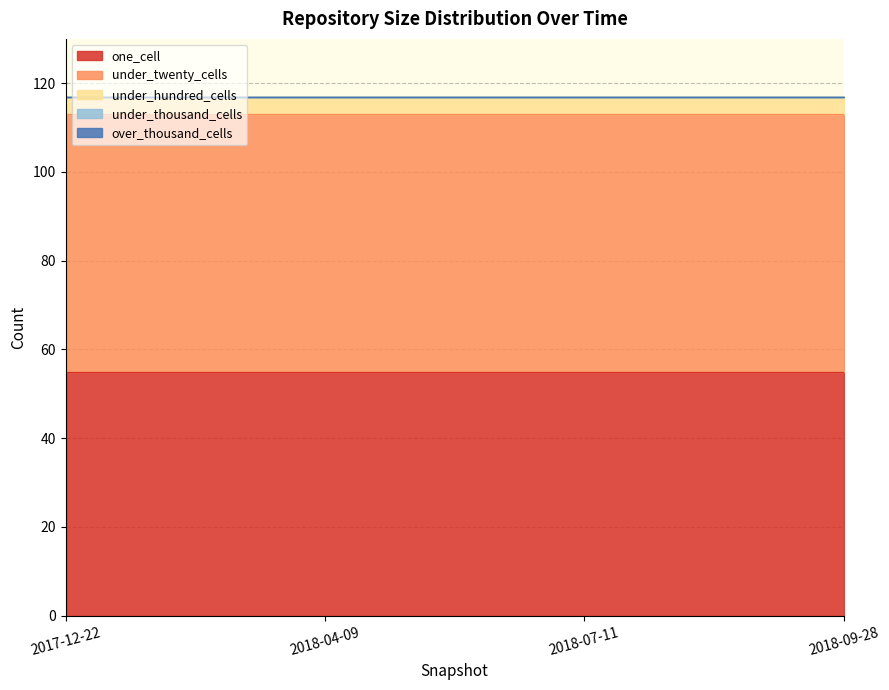

What is the total value across all series at 2017-12-22?

117